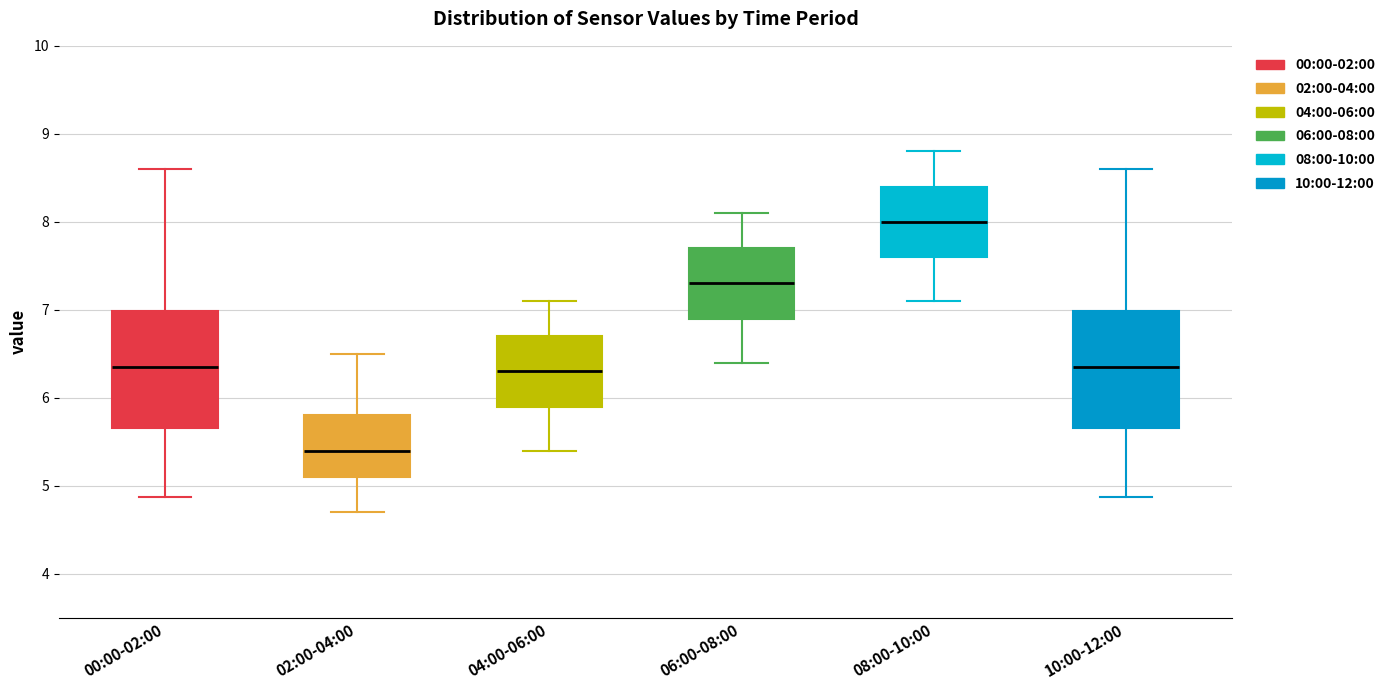

Where does the lower whisker of the box for 10:00-12:00 end on the y-axis? The values are not printed on the chart, so give them approximately, as read against the axis.

4.9